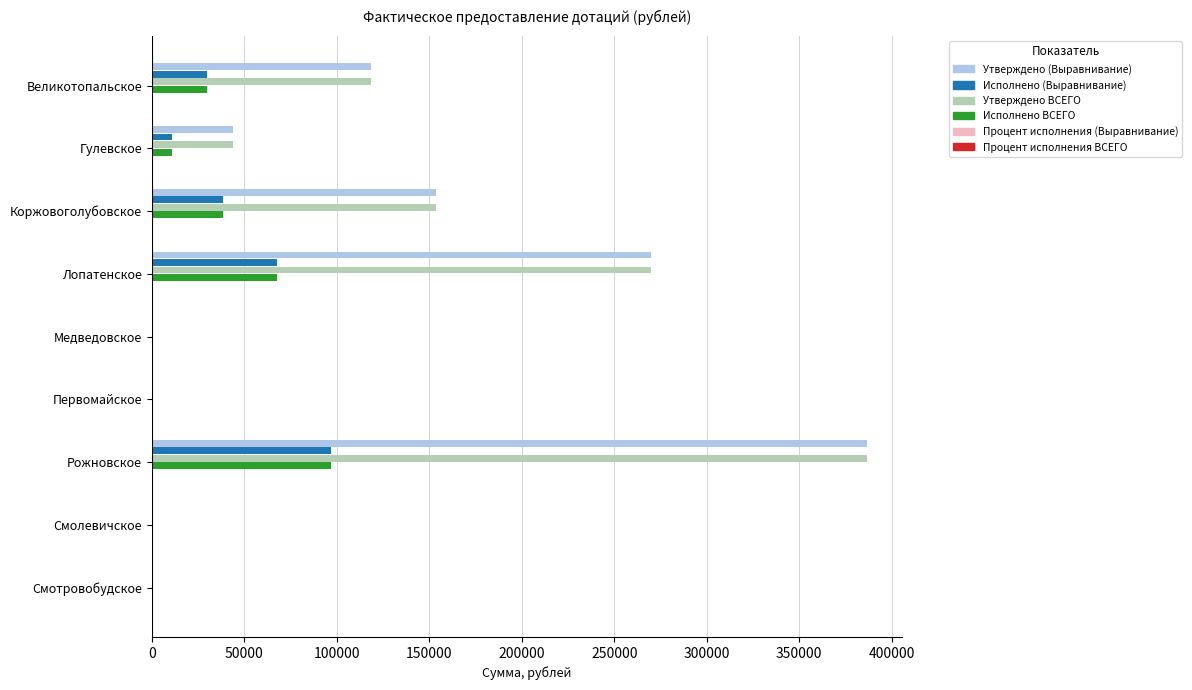

How many distinct data groups are displayed?

6